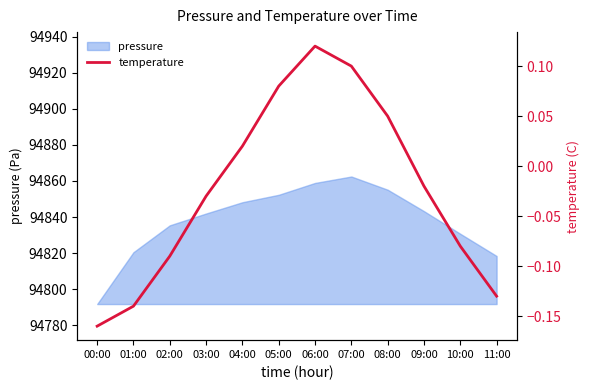

What is the difference between the maximum and second lowest values?

0.3